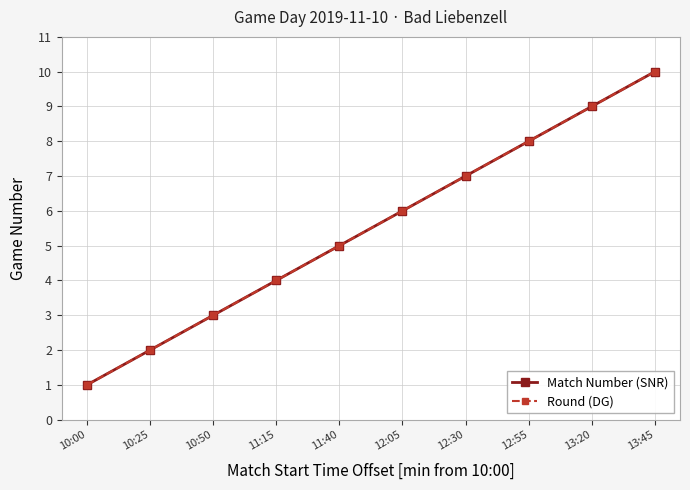

What position from the left is 11:40?

5